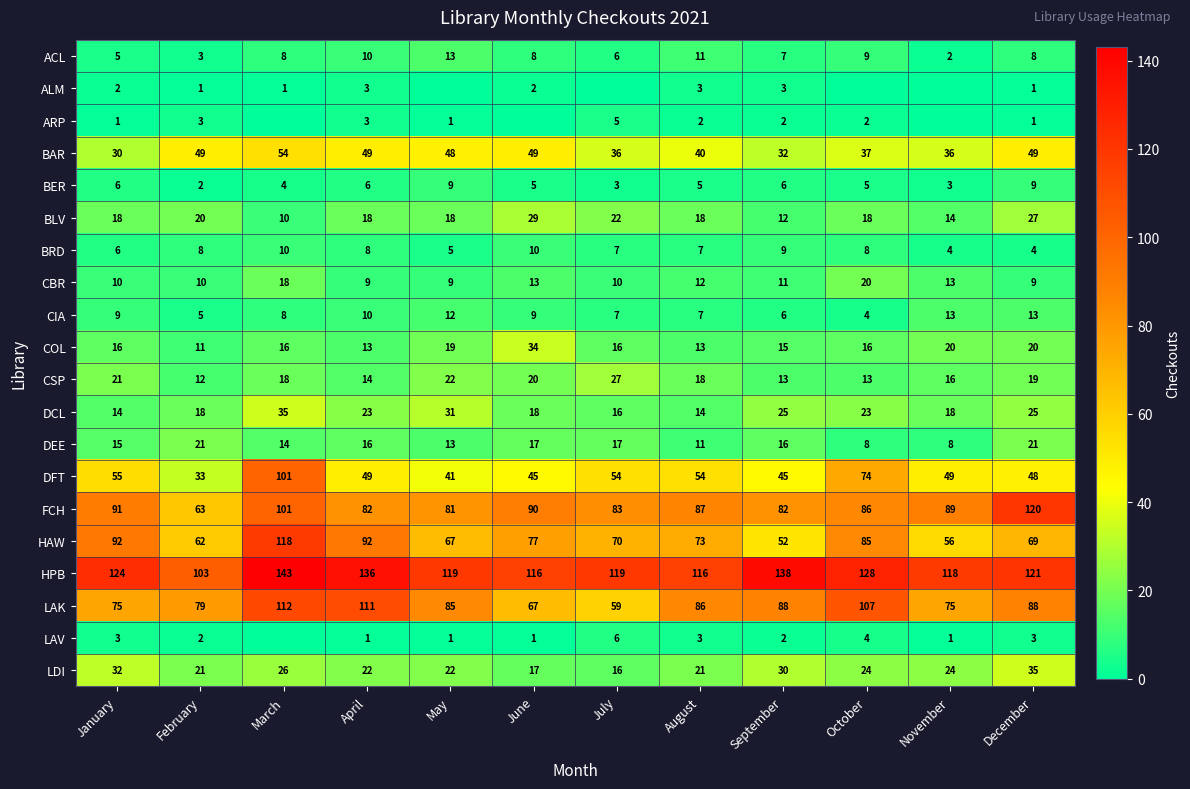

At which label is HAW closest to 85?

October